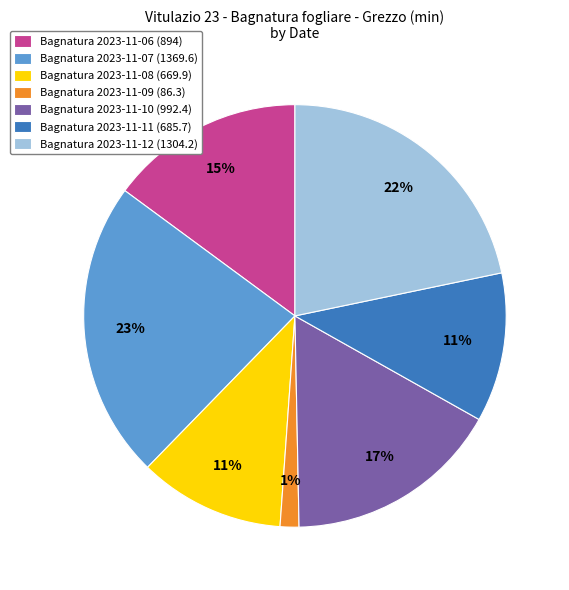

How many segments does this pie chart have?

7